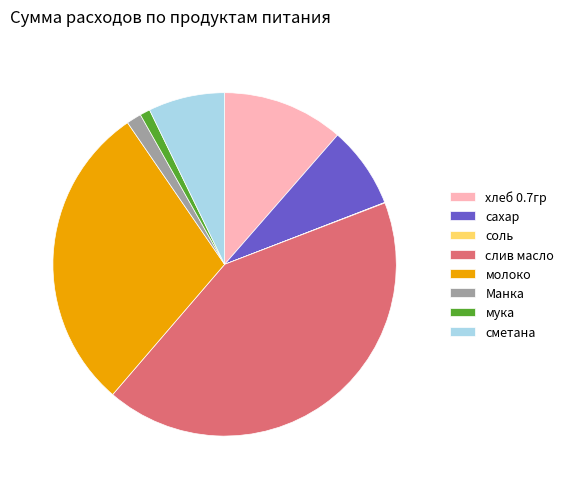

Is молоко the majority of the pie?

No